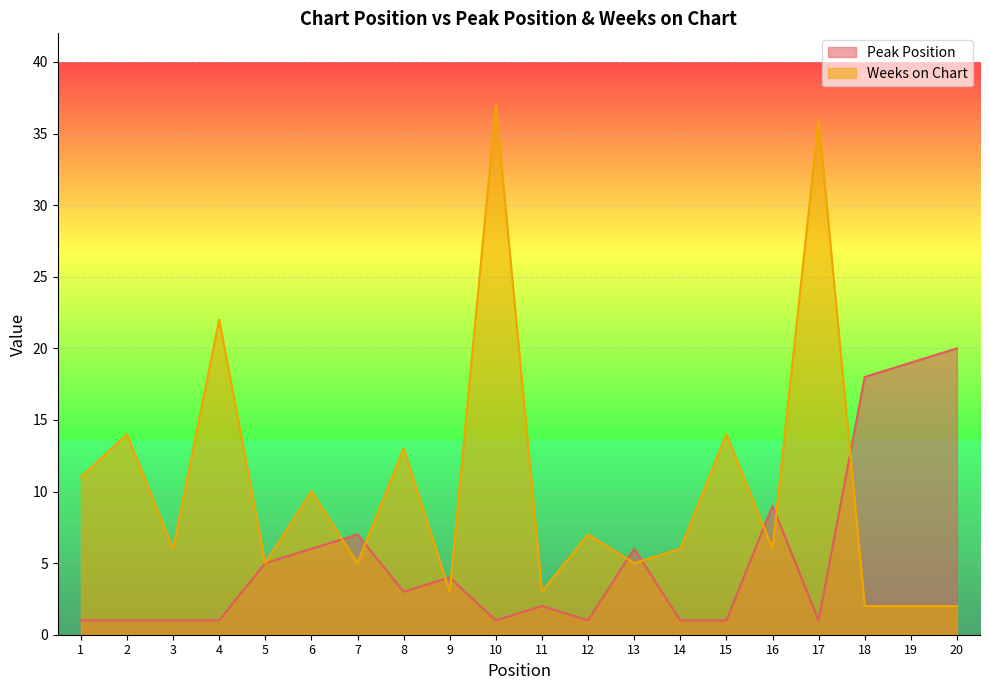

Read the Weeks on Chart value at 14.

6